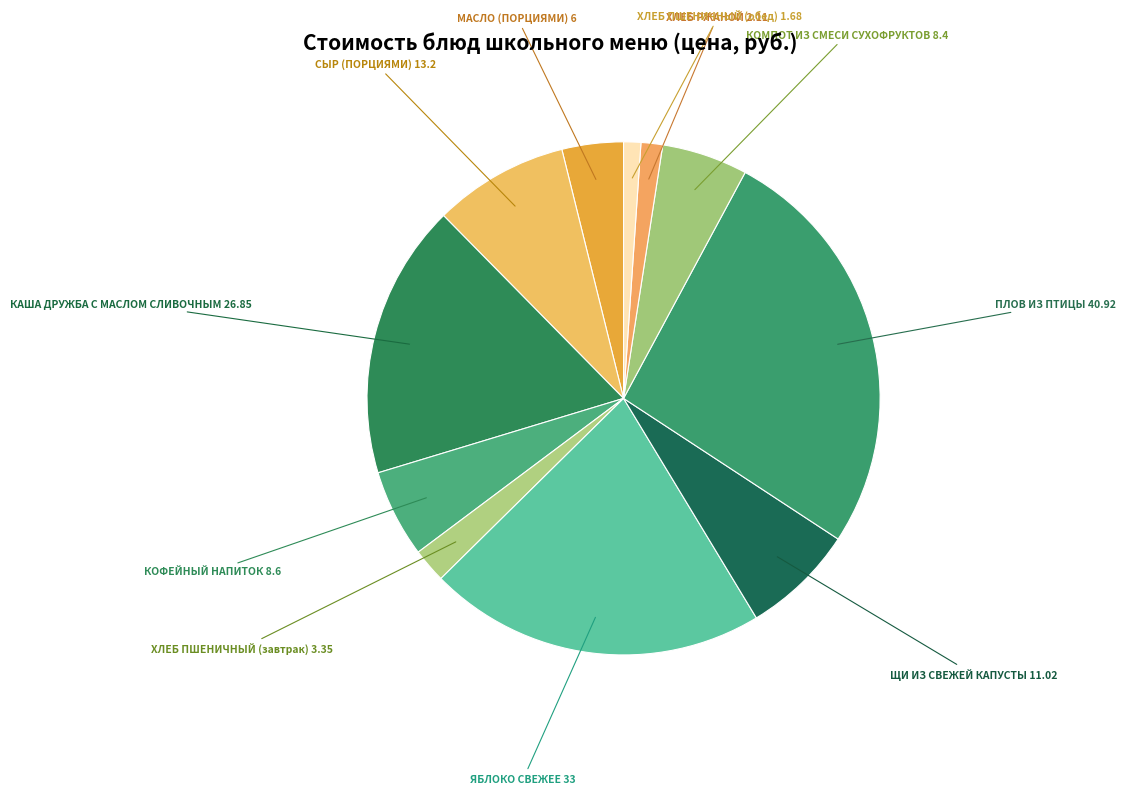

Rank the categories by value from lowest to highest.

ХЛЕБ ПШЕНИЧНЫЙ (обед), ХЛЕБ РЖАНОЙ, ХЛЕБ ПШЕНИЧНЫЙ (завтрак), МАСЛО (ПОРЦИЯМИ), КОМПОТ ИЗ СМЕСИ СУХОФРУКТОВ, КОФЕЙНЫЙ НАПИТОК, ЩИ ИЗ СВЕЖЕЙ КАПУСТЫ, СЫР (ПОРЦИЯМИ), КАША ДРУЖБА С МАСЛОМ СЛИВОЧНЫМ, ЯБЛОКО СВЕЖЕЕ, ПЛОВ ИЗ ПТИЦЫ